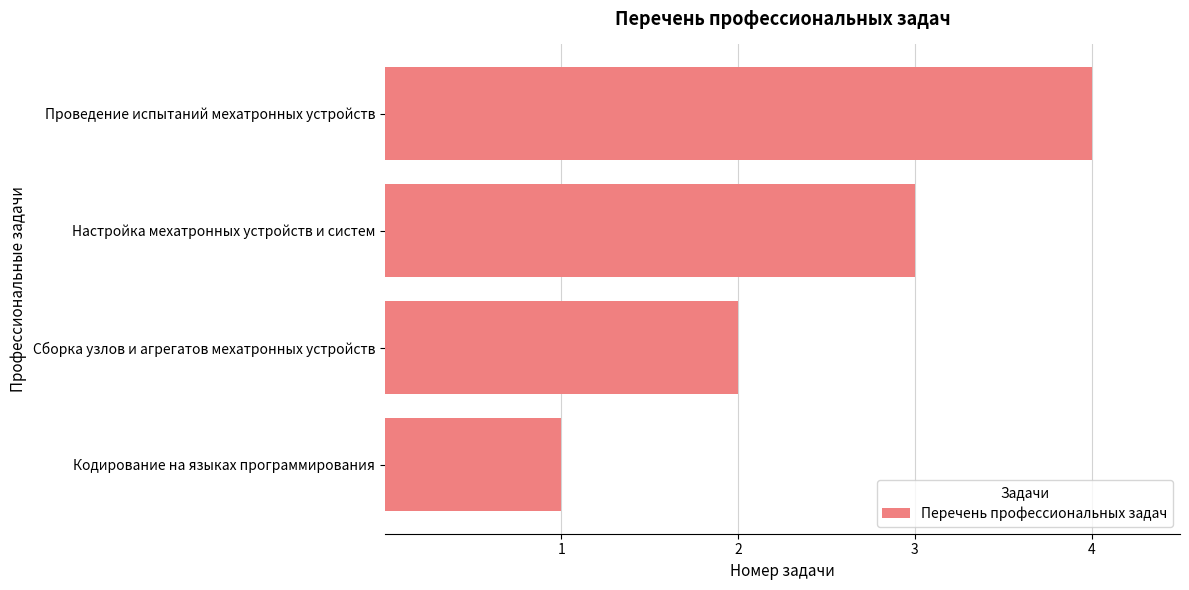

How many data points are less than 3?

2